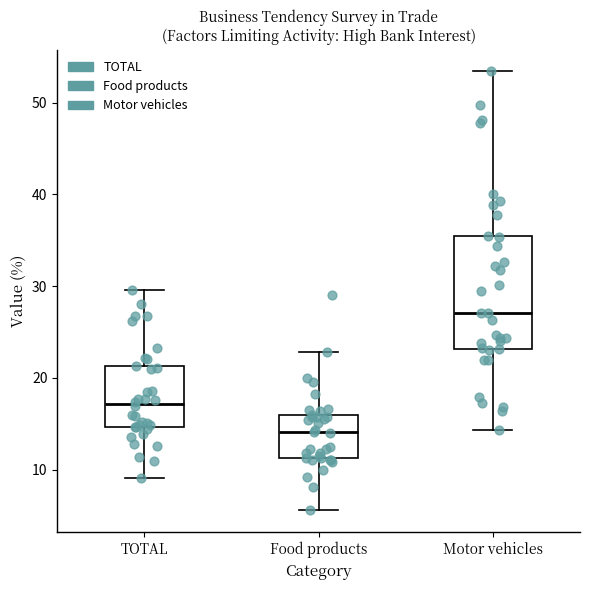

Reading left to right, transcribe this box plot: for each box, give where its median line is, the range the box spans, and where its two whiskers end, as read against the y-axis. The values are not printed on the chart, so give them approximately, as read against the axis.

TOTAL: median 17, box 15 to 21, whiskers 9 to 30
Food products: median 14, box 11 to 16, whiskers 6 to 23
Motor vehicles: median 27, box 23 to 35, whiskers 14 to 53